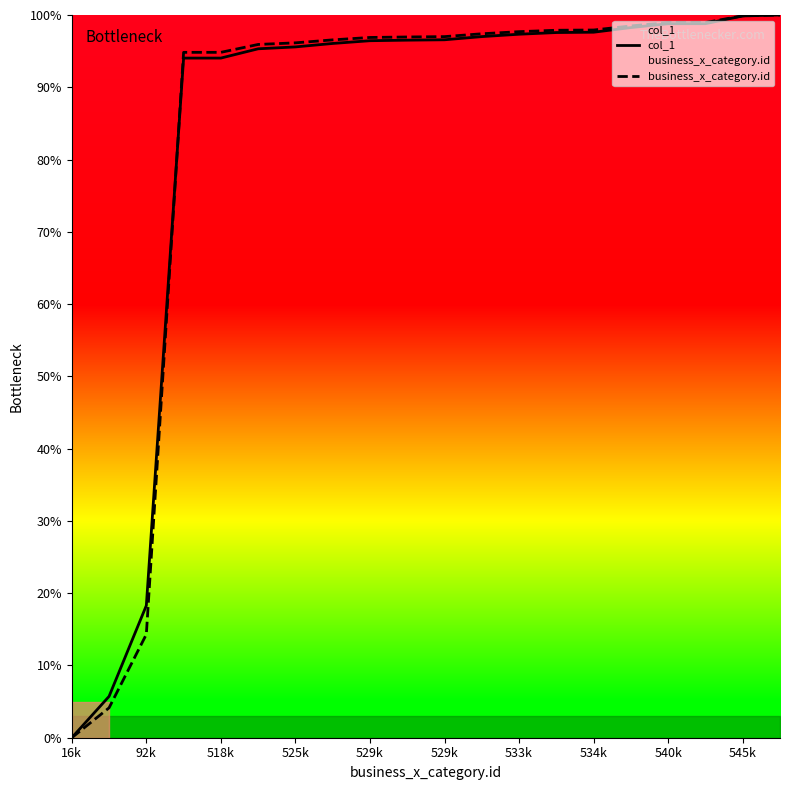

Which series has the largest total across all categories?

business_x_category.id